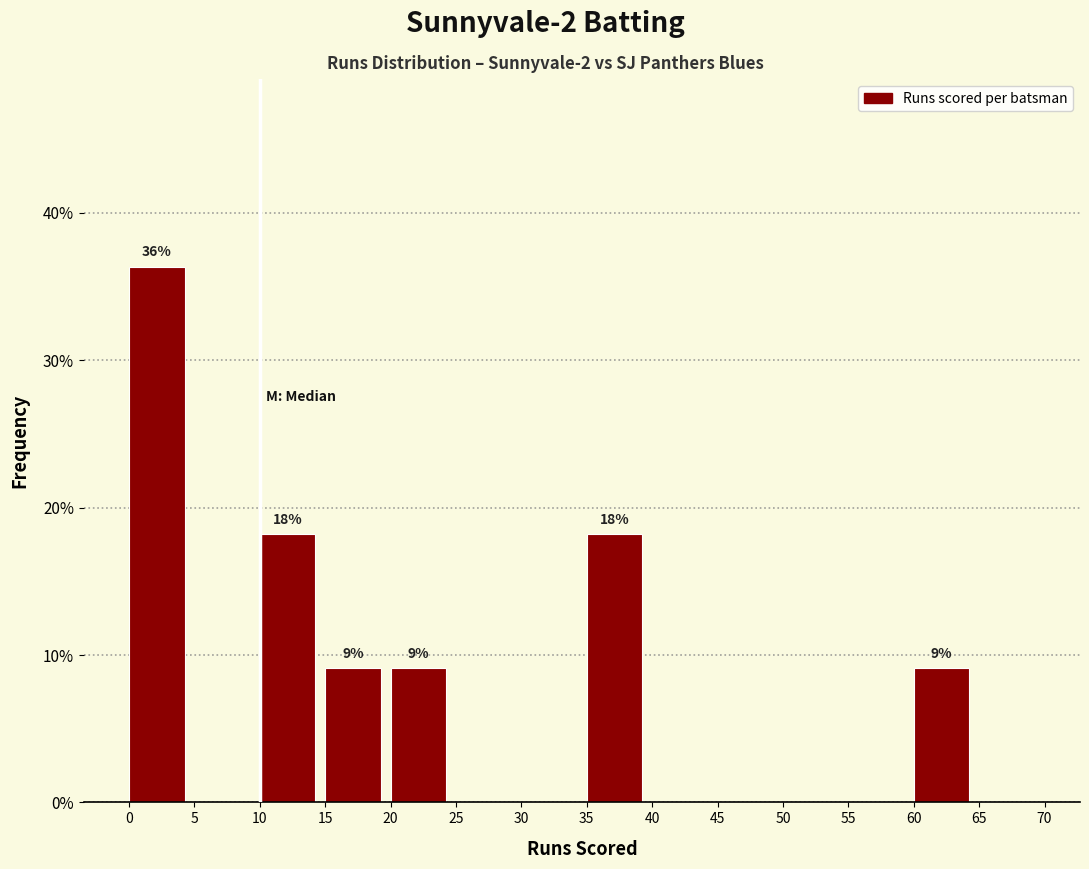

Which range on the x-axis has the tallest bar?

0 to 5